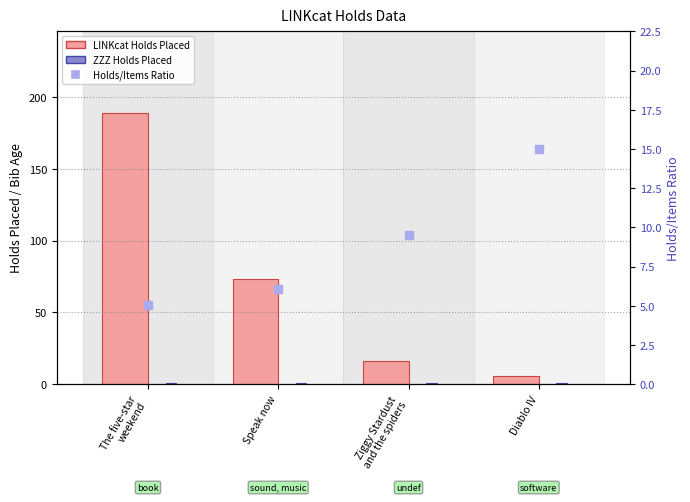

Which series has the largest total across all categories?

LINKcat Holds Placed